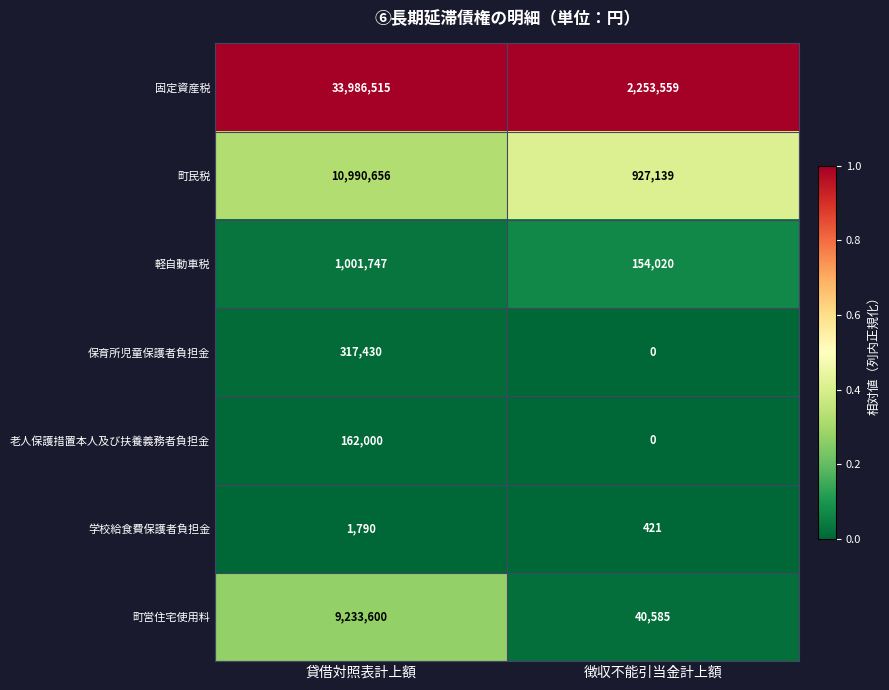

Rank the series at 貸借対照表計上額 from highest to lowest value.

固定資産税, 町民税, 町営住宅使用料, 軽自動車税, 保育所児童保護者負担金, 老人保護措置本人及び扶養義務者負担金, 学校給食費保護者負担金